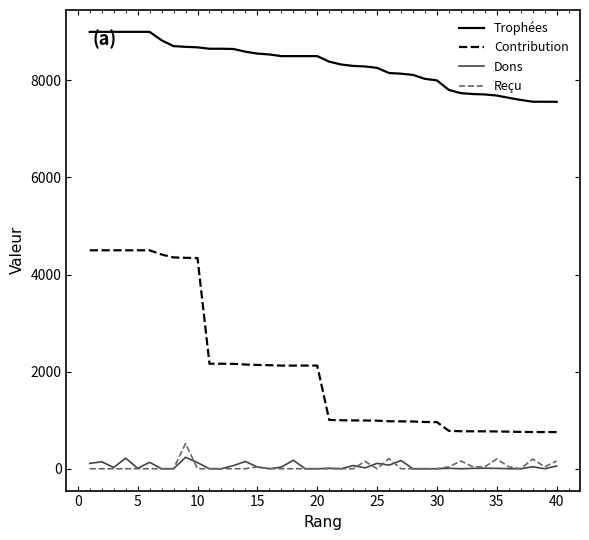

What is the difference between the maximum and minimum values in the Contribution series?

3745